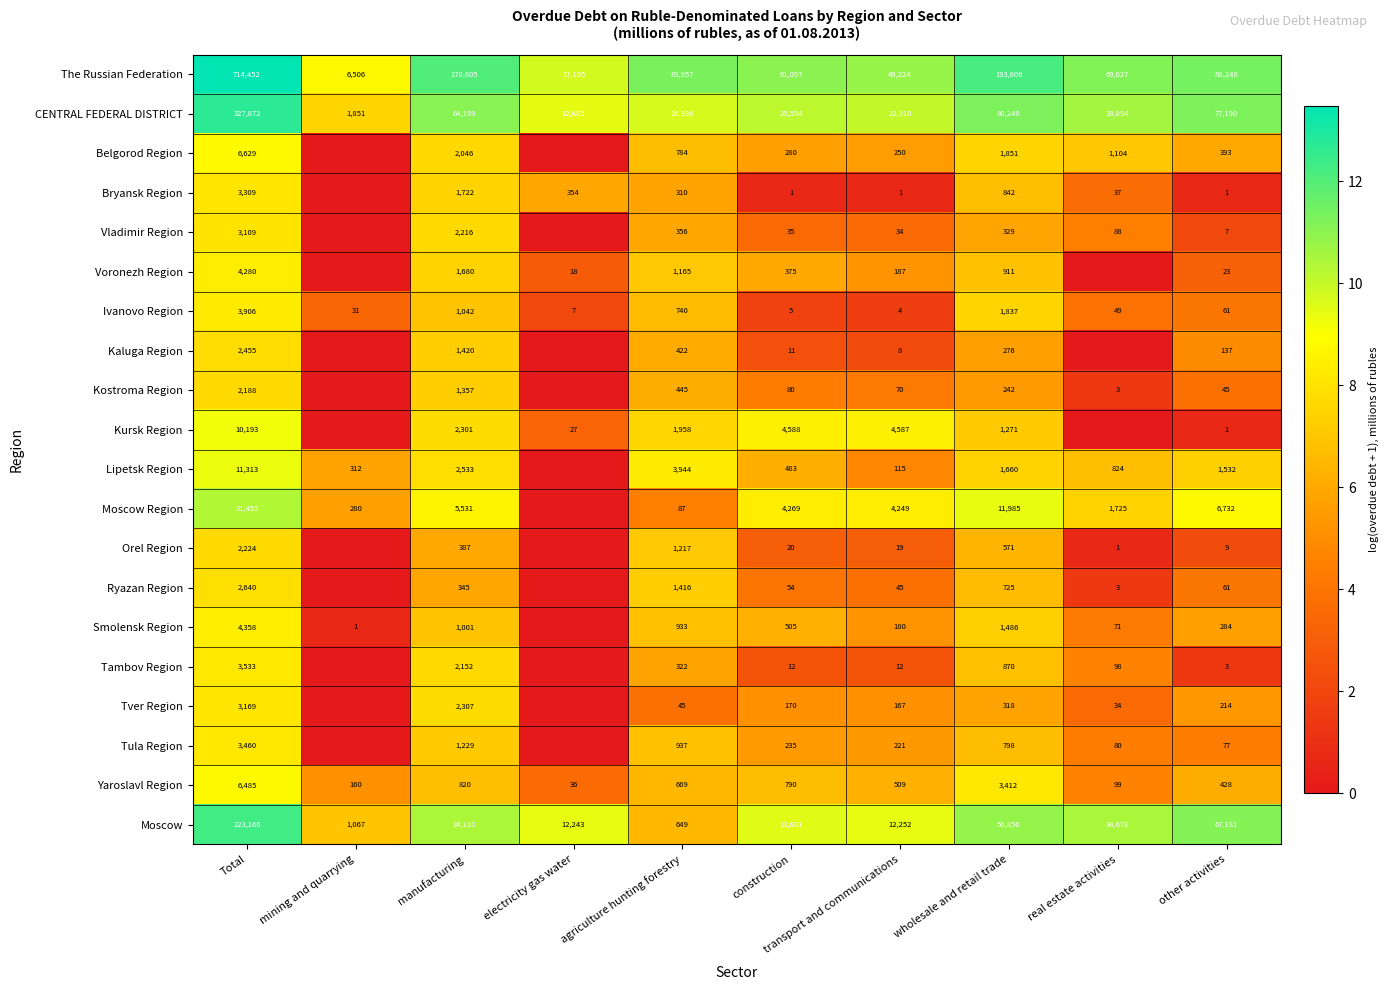

What is the total value across all series at construction?

112285